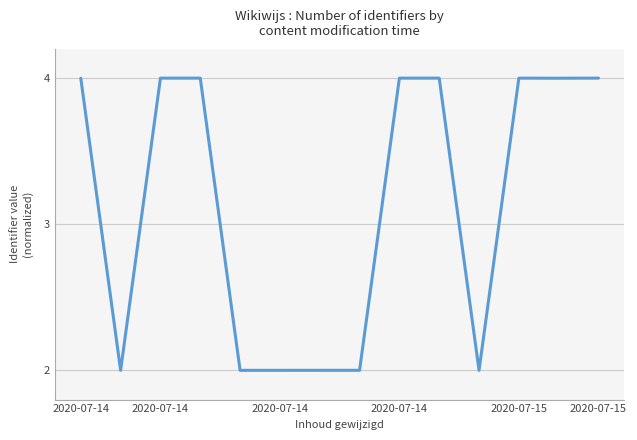

What is the minimum value shown in the chart?

2.0